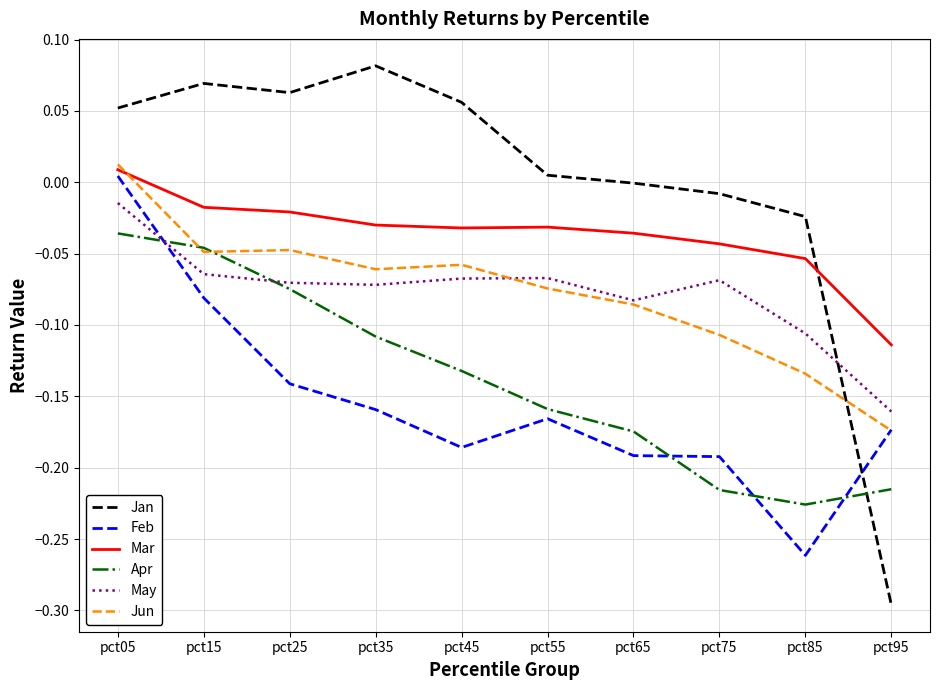

Rank the series at pct75 from lowest to highest value.

Apr, Feb, Jun, May, Mar, Jan